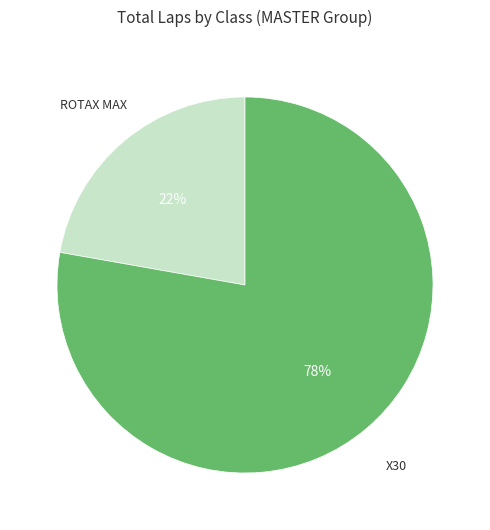

To the nearest percent, what is the average slice percentage?

50%